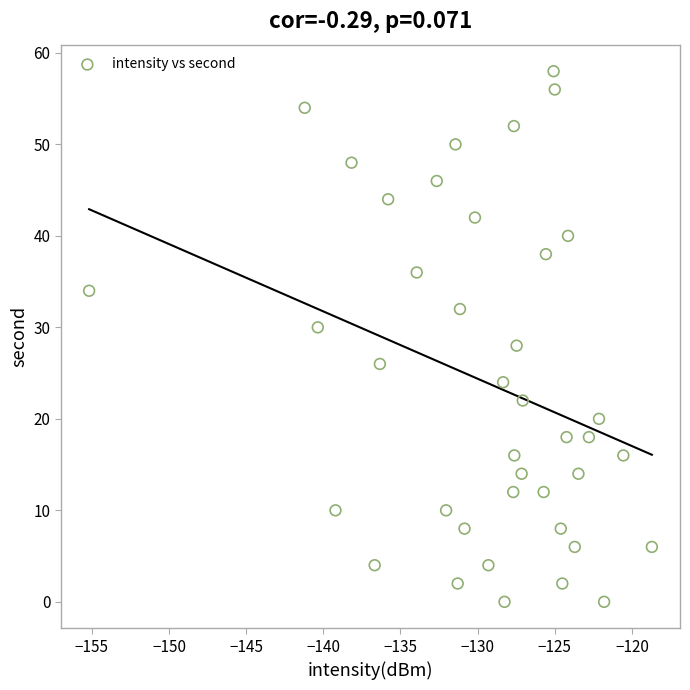

What is the range of Y values (max minus min)?

58